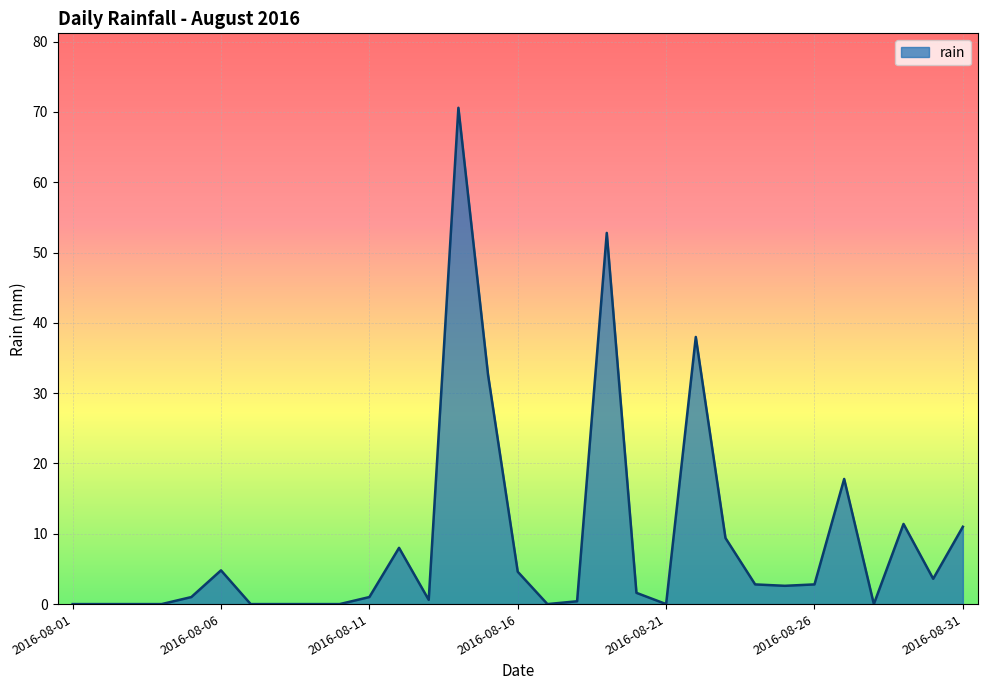

What is the greatest value displayed?

70.6